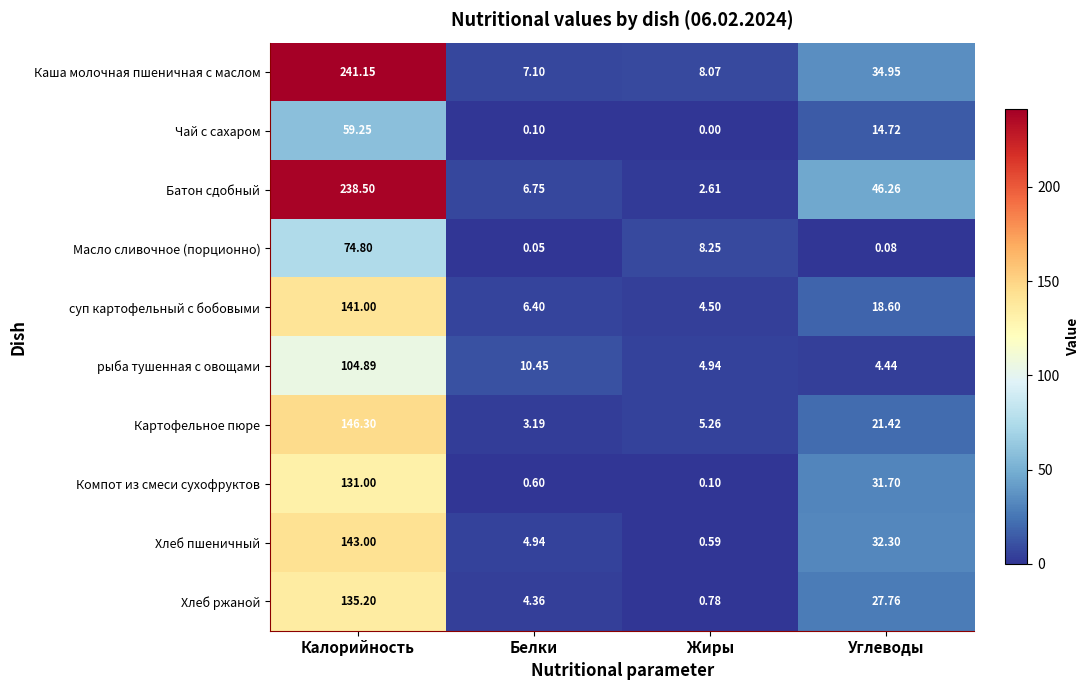

What is the difference between the highest and lowest values at Белки?

10.4